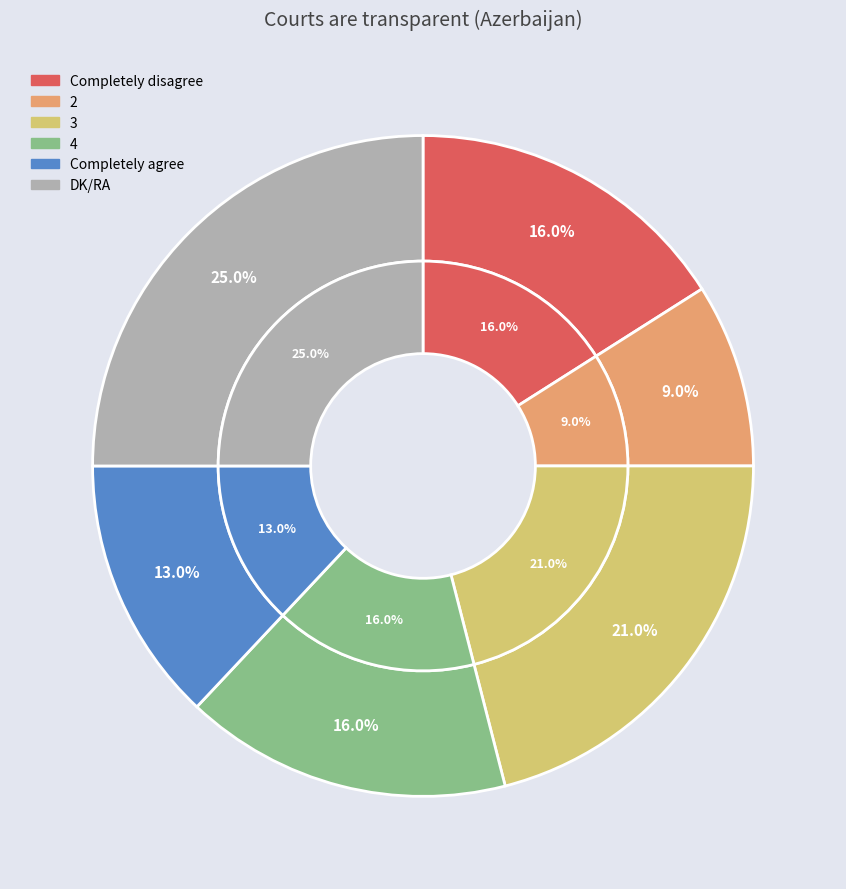

True or false: 3 accounts for 21% of the total.

True